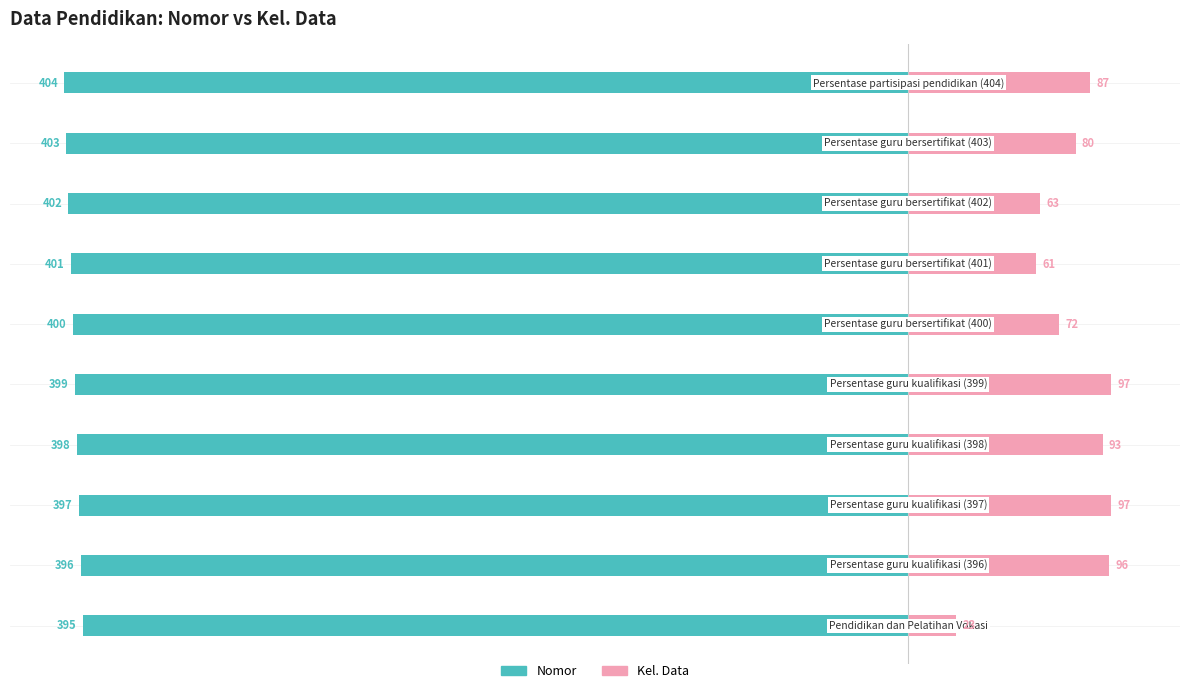

The value of Nomor at 9 is -277. True or false?

False